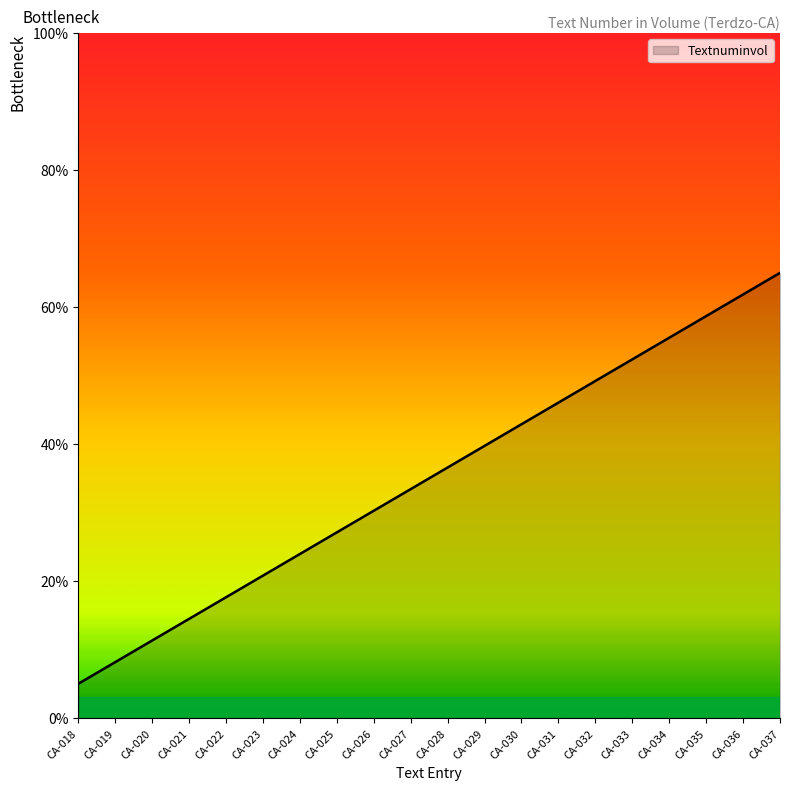

Does the chart have visible grid lines?

No